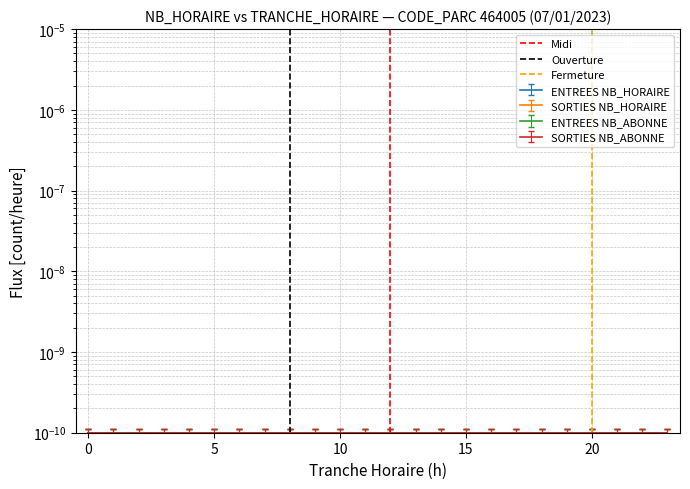

At how many categories does at least one series exceed 0?

1